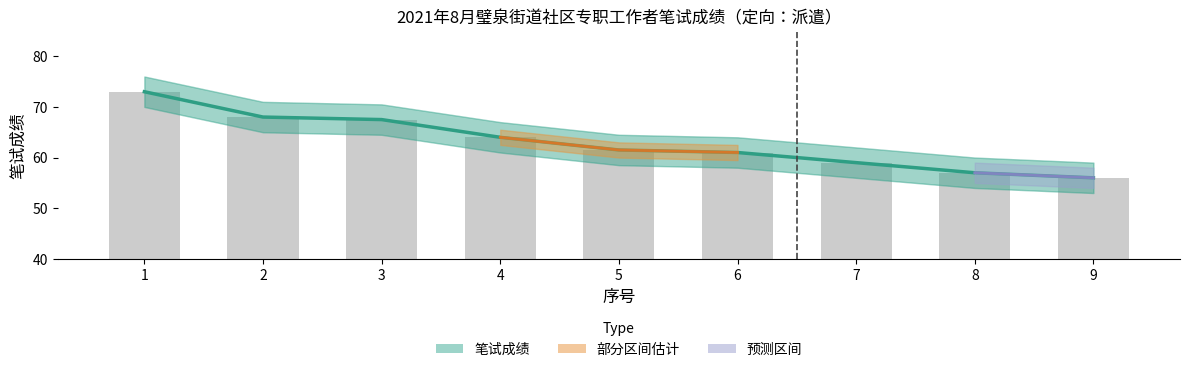

Reading left to right, list all the values displayed in this chart.

笔试成绩: 1=73.0	2=68.0	3=67.5	4=64.0	5=61.5	6=61.0	7=59.0	8=57.0	9=56.0
笔试成绩（原始）: 1=73.0	2=68.0	3=67.5	4=64.0	5=61.5	6=61.0	7=59.0	8=57.0	9=56.0